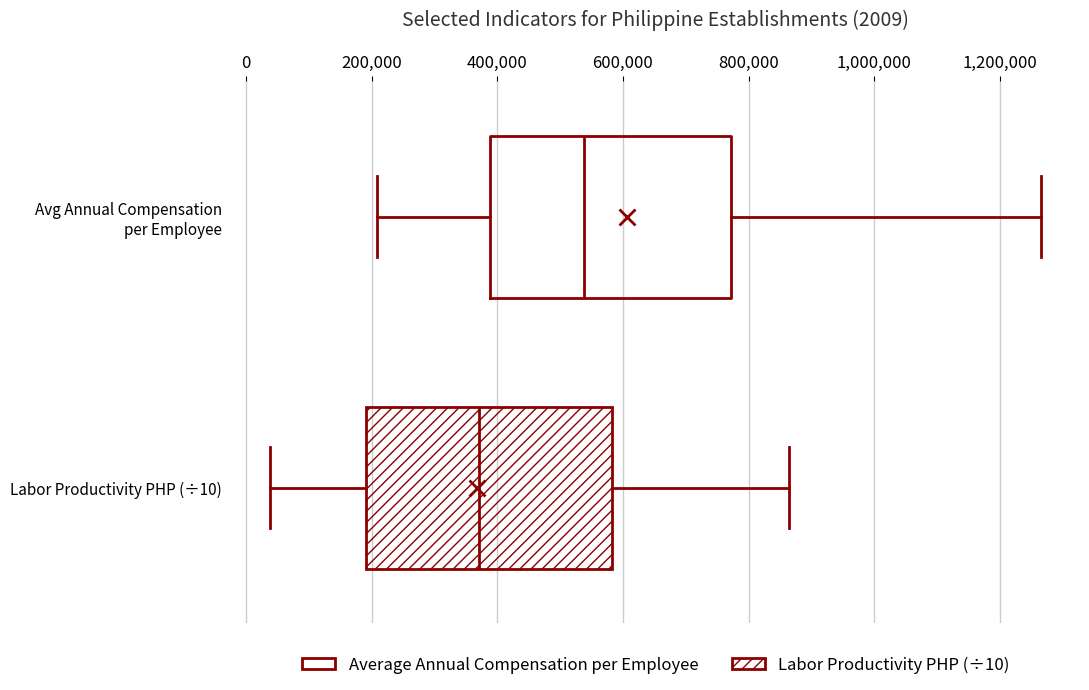

Which box's median line is the furthest to the left?

Labor Productivity PHP (÷10)